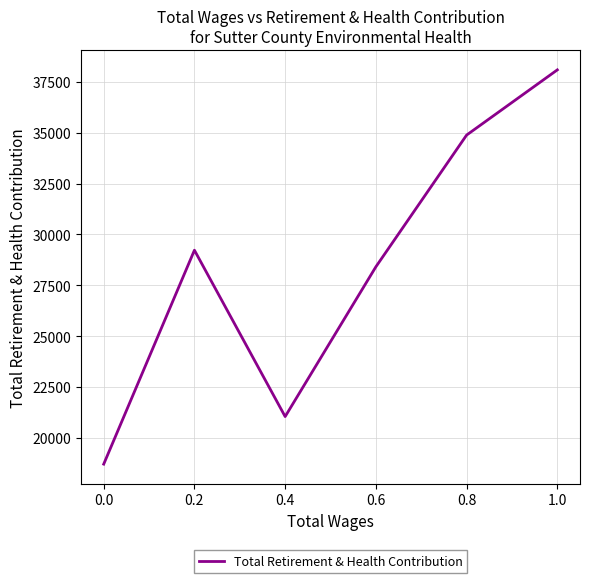

True or false: the data has more than 2 interior local peaks.

False